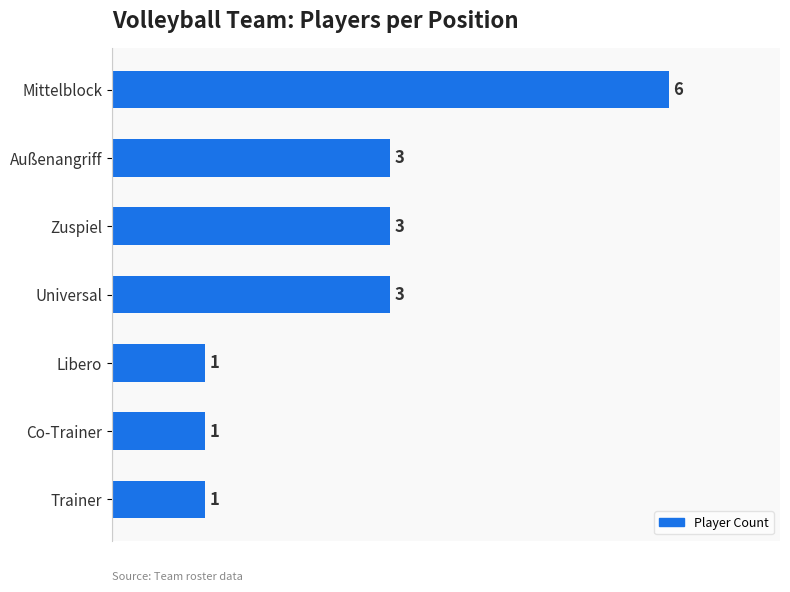

What is the label of the 3rd bar from the top?

Zuspiel